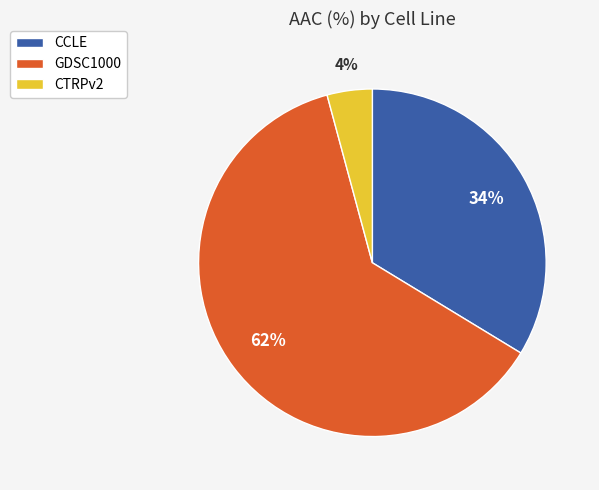

Rank the categories by value from lowest to highest.

CTRPv2, CCLE, GDSC1000